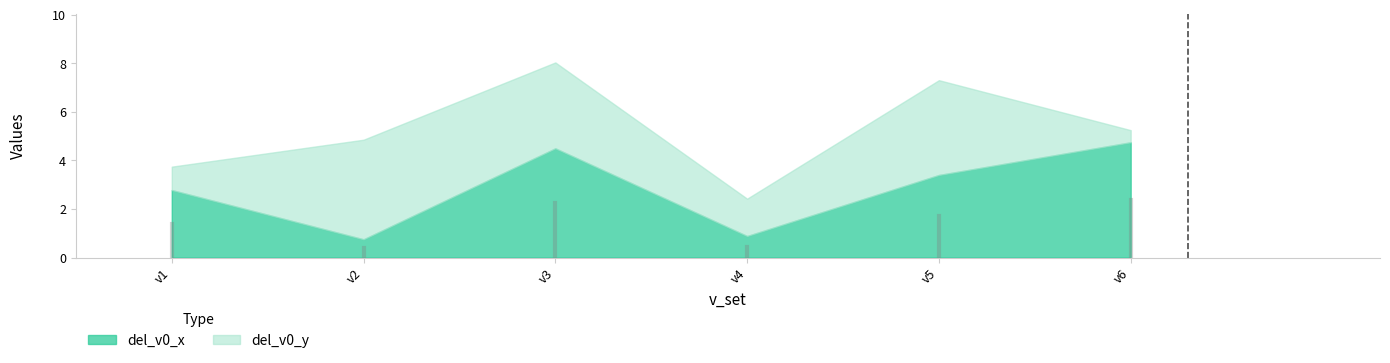

Which has a higher value, v6 or v5?

v6